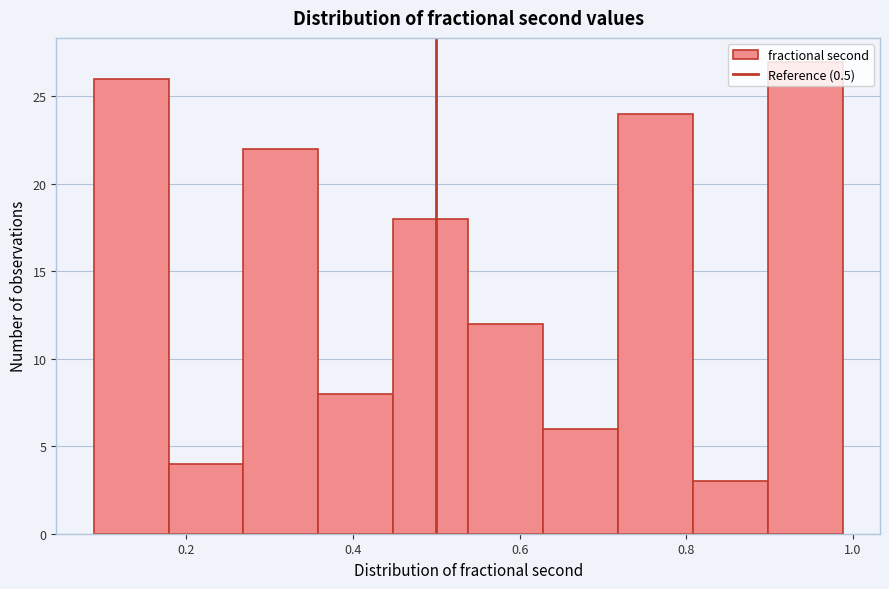

How tall is the bar that spans 0.72 to 0.80 on the x-axis? Neither the bar edges nor the heights are printed on the chart, so give them approximately, as read against the axes.

24